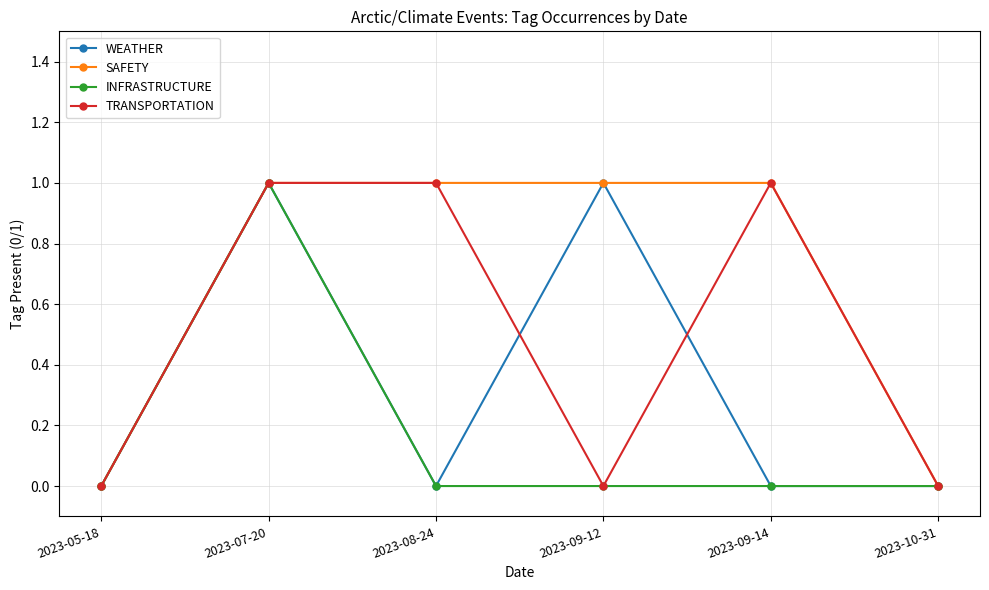

True or false: TRANSPORTATION has a value of 1 at 2023-08-24.

True